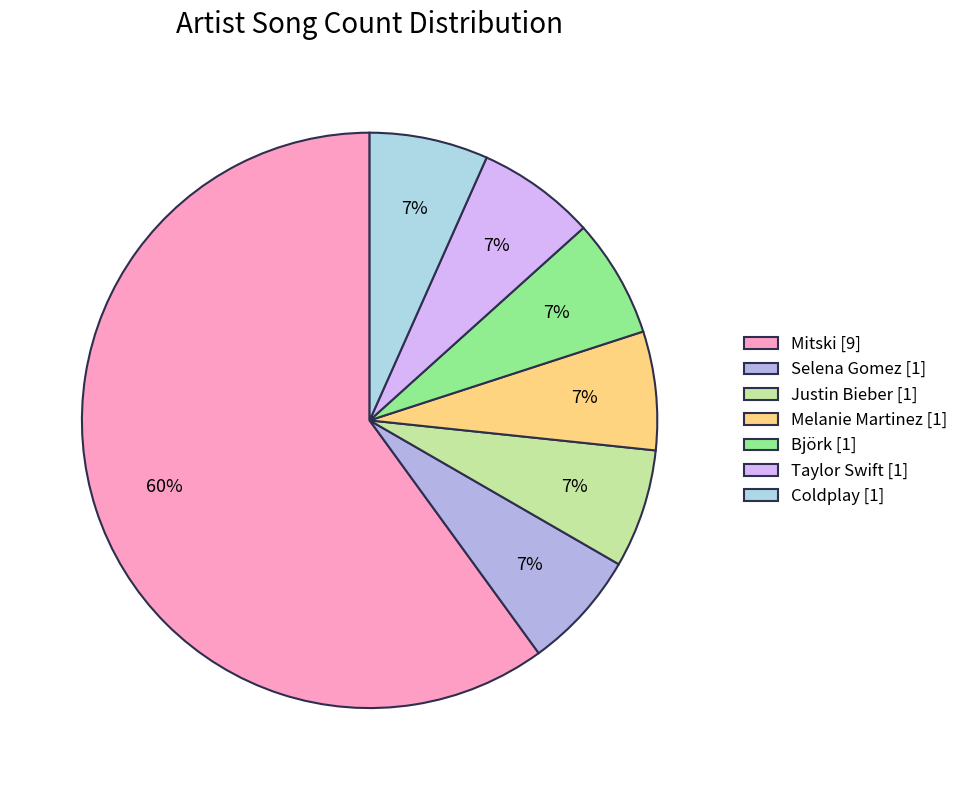

Count the number of slices in the pie.

7